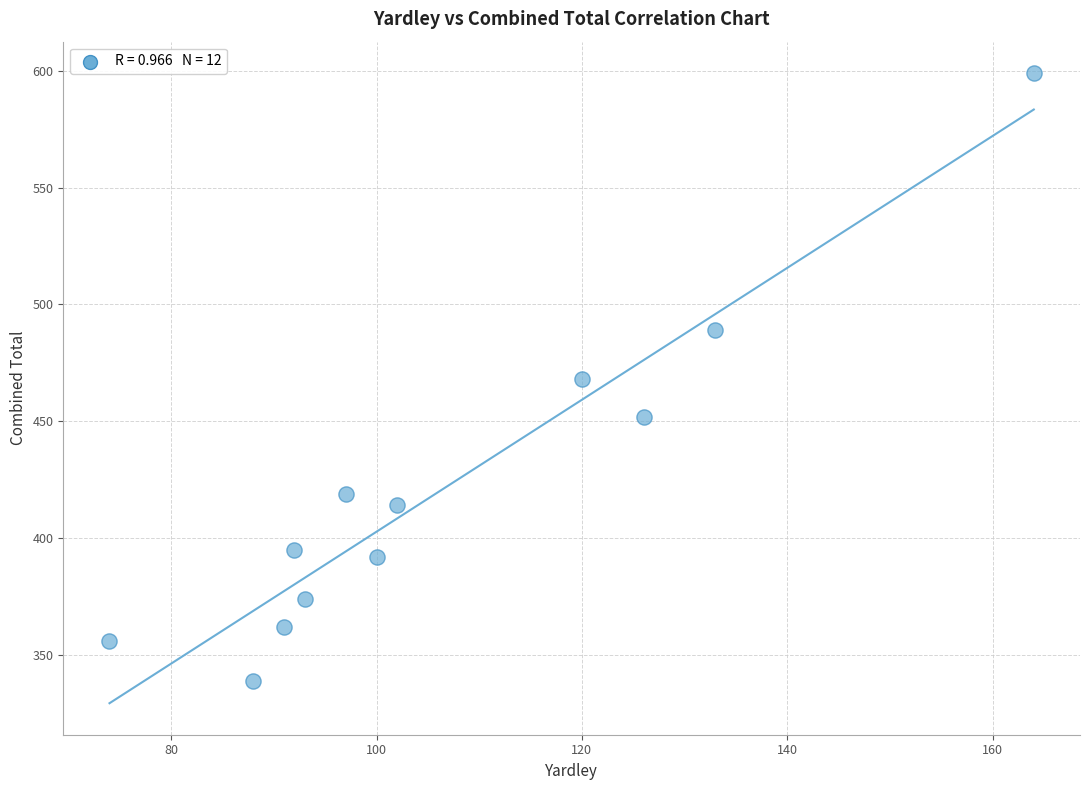

What is the average Y value?

422